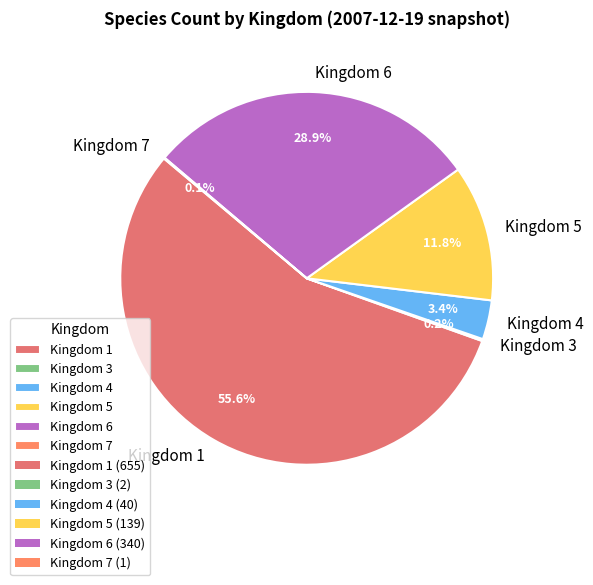

Between Kingdom 6 and Kingdom 5, which is larger?

Kingdom 6